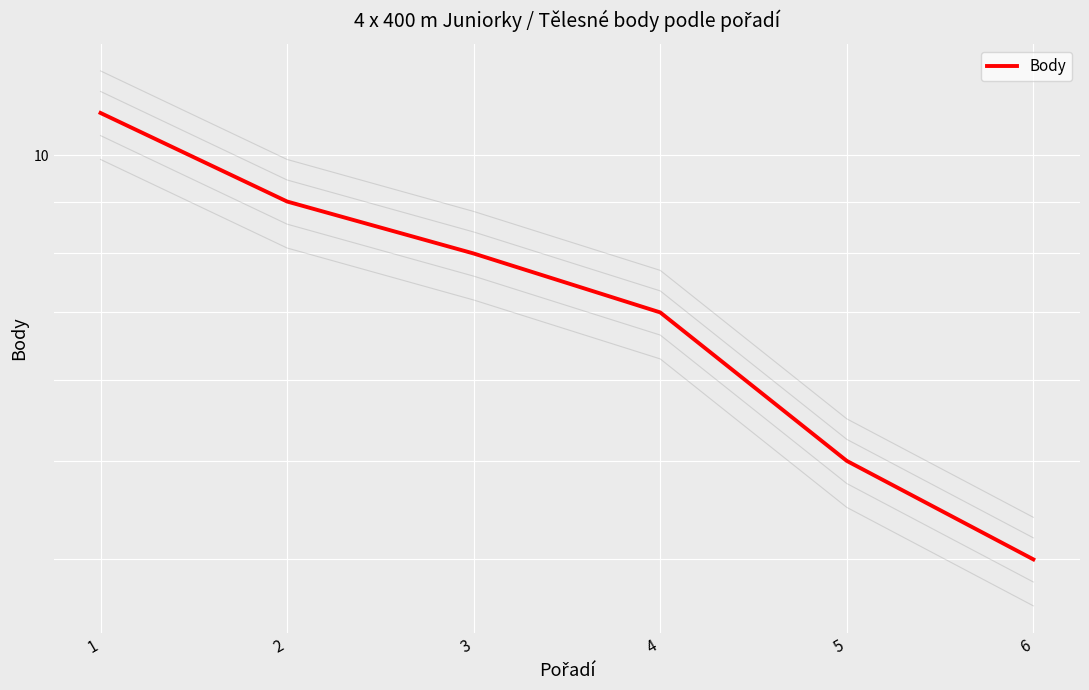

What is the difference between the second highest and second lowest values?

4